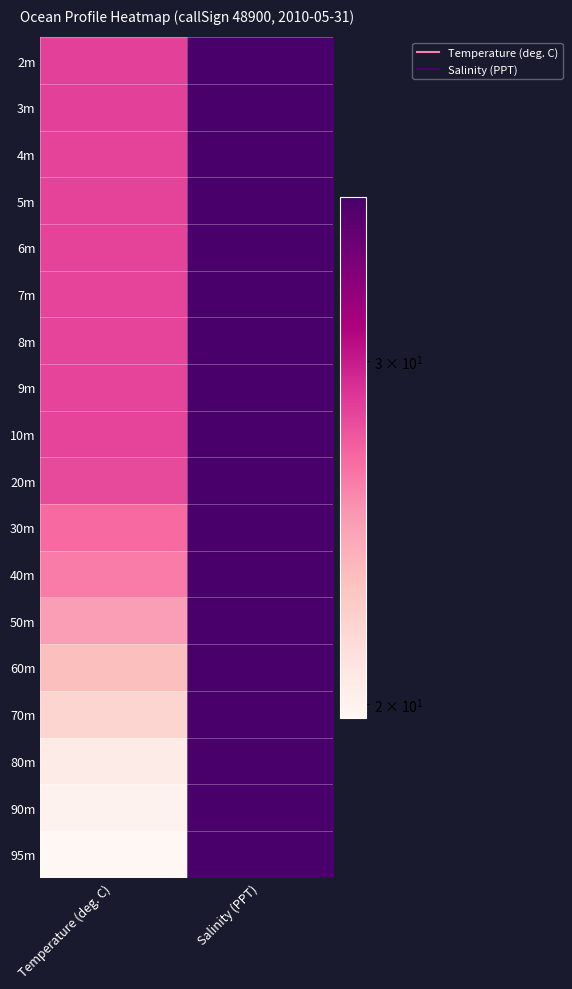

What is the difference between the highest and lowest values at Salinity (PPT)?

0.1